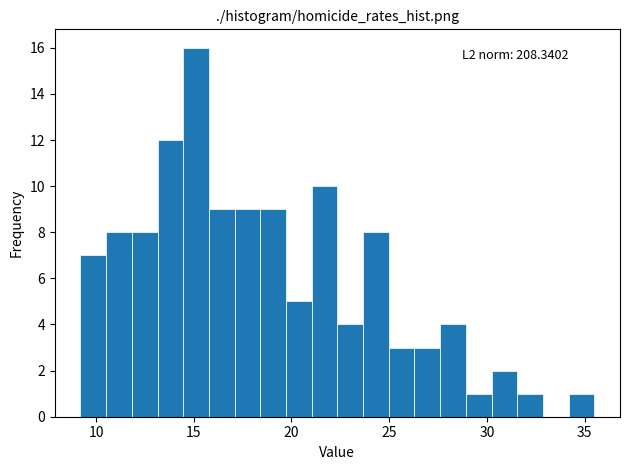

Read against the x-axis, roughly where is the centre of the tallest bar?

15.0